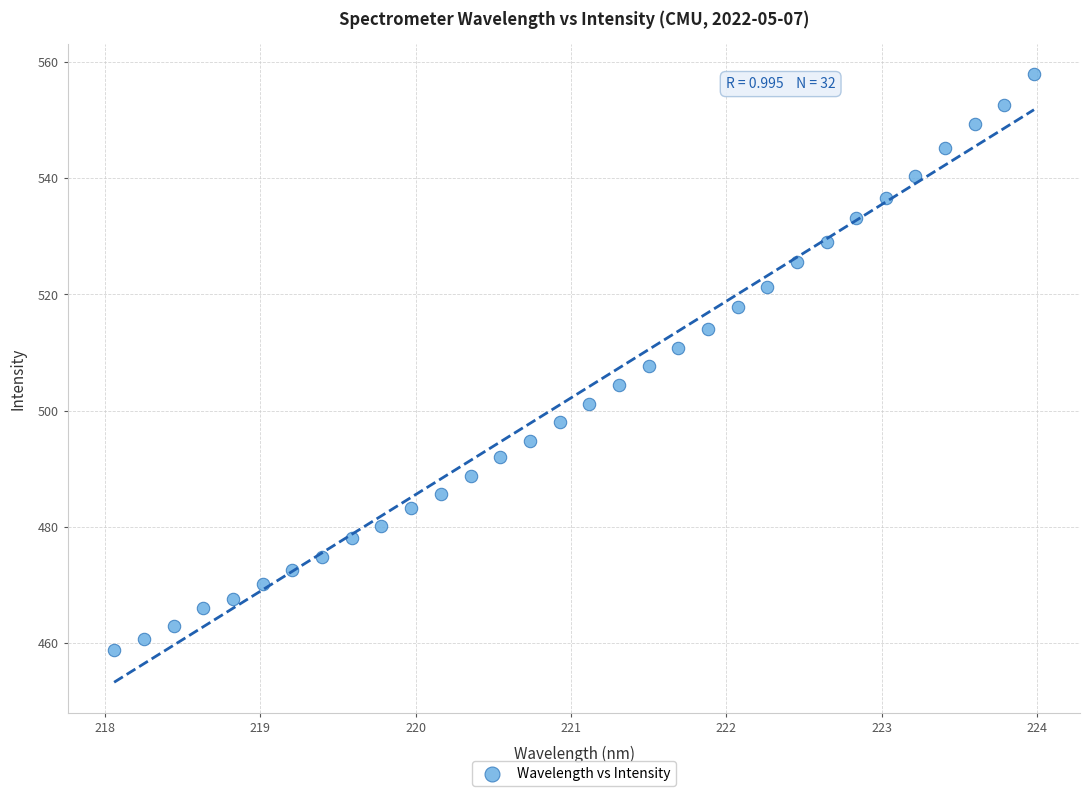

What is the range of Y values (max minus min)?

99.1